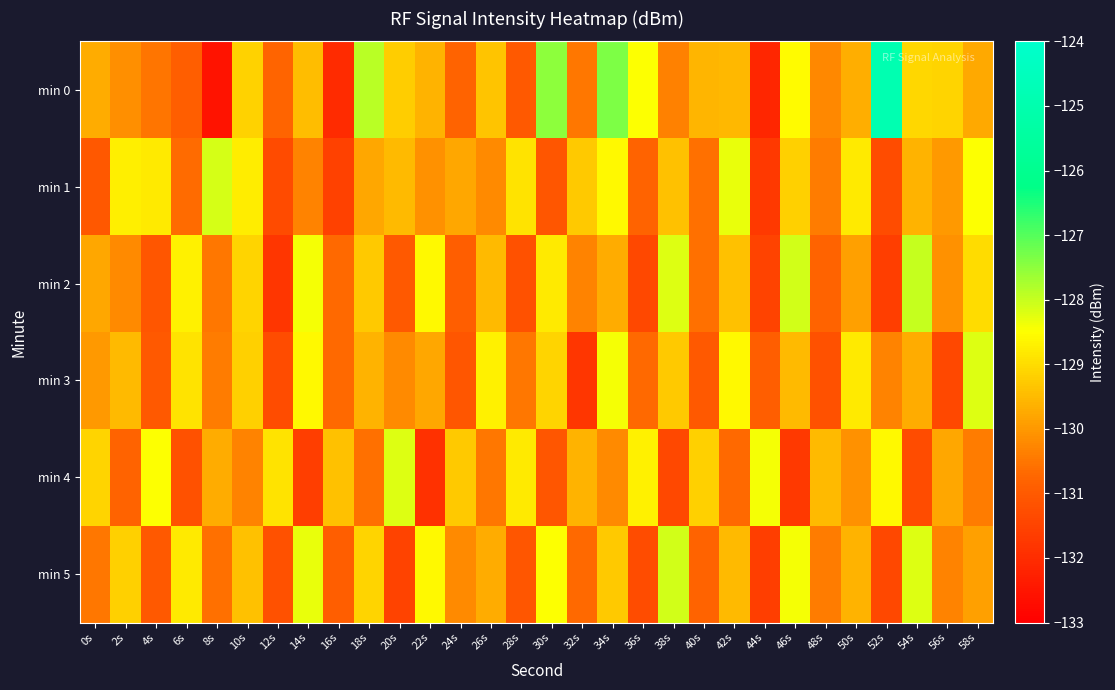

What is the maximum value shown in the chart?

-124.9